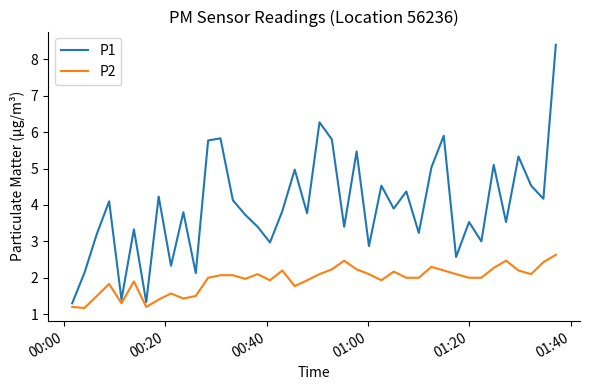

List the series in order of their peak value, lowest first.

P2, P1